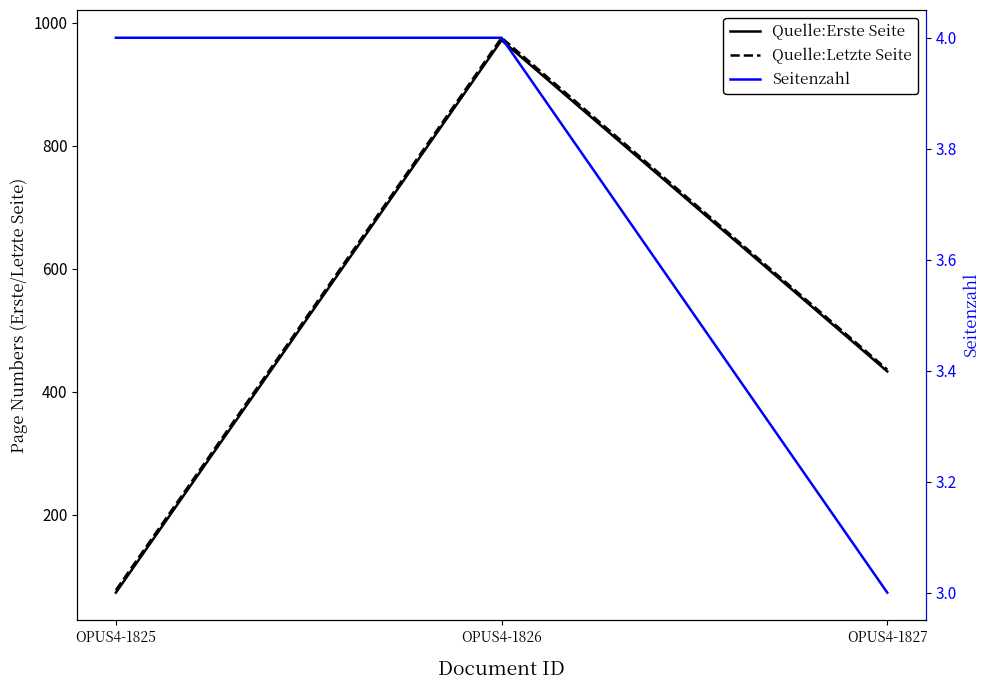

Reading left to right, extract all data points from this chart.

Quelle:Erste Seite: OPUS4-1825=73	OPUS4-1826=972	OPUS4-1827=433
Quelle:Letzte Seite: OPUS4-1825=77	OPUS4-1826=976	OPUS4-1827=436
Seitenzahl: OPUS4-1825=4	OPUS4-1826=4	OPUS4-1827=3